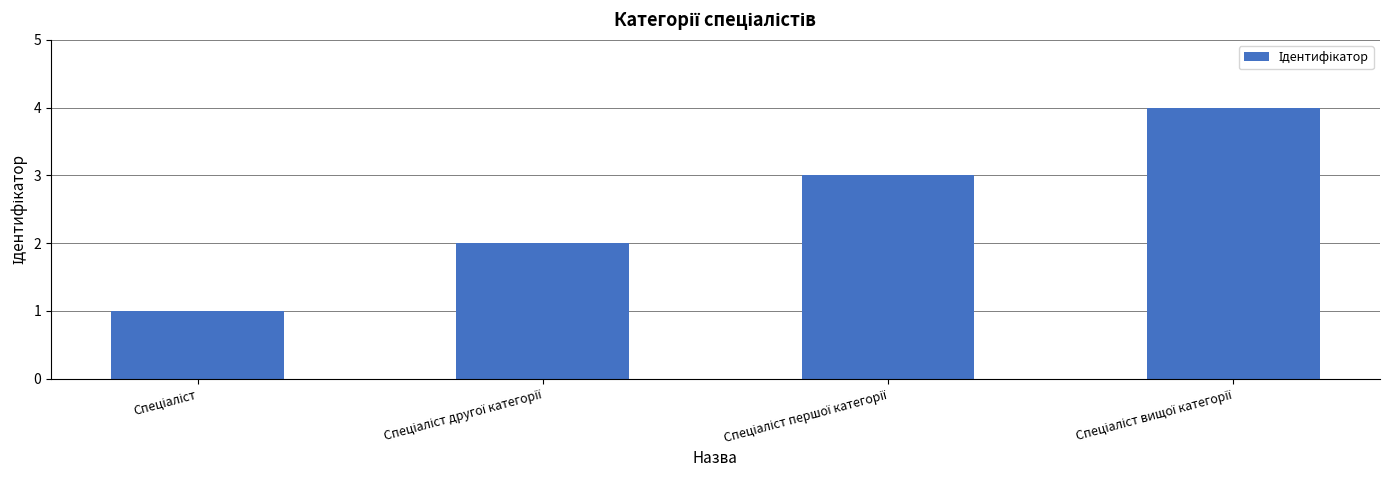

Count the values in the range 2 to 4.

3